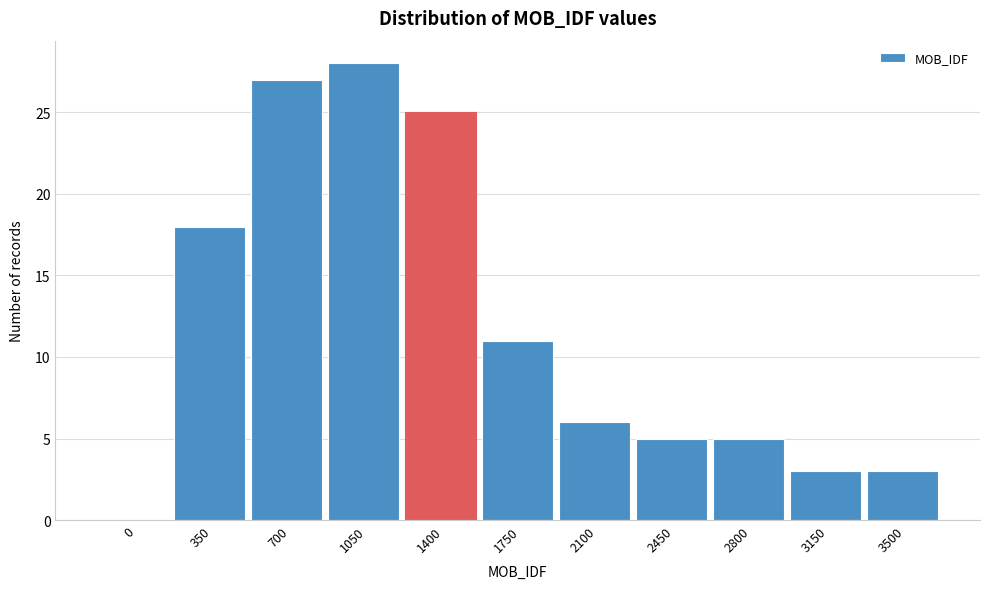

Reading right to left, list all the values displayed in this chart.

3500=3	3150=3	2800=5	2450=5	2100=6	1750=11	1400=25	1050=28	700=27	350=18	0=0